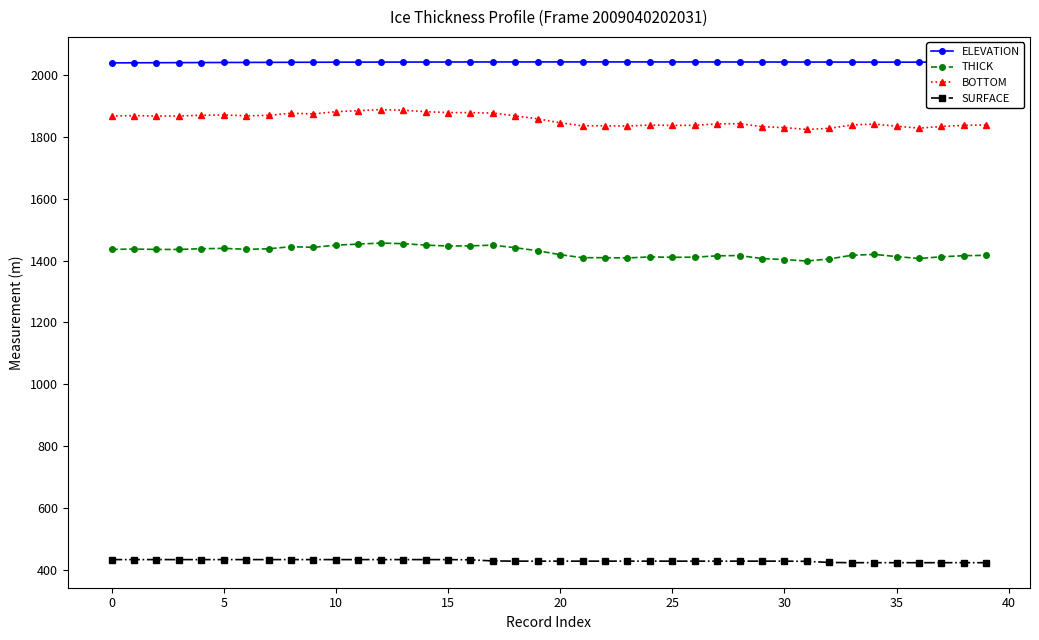

What is the average value of the SURFACE series?

428.3